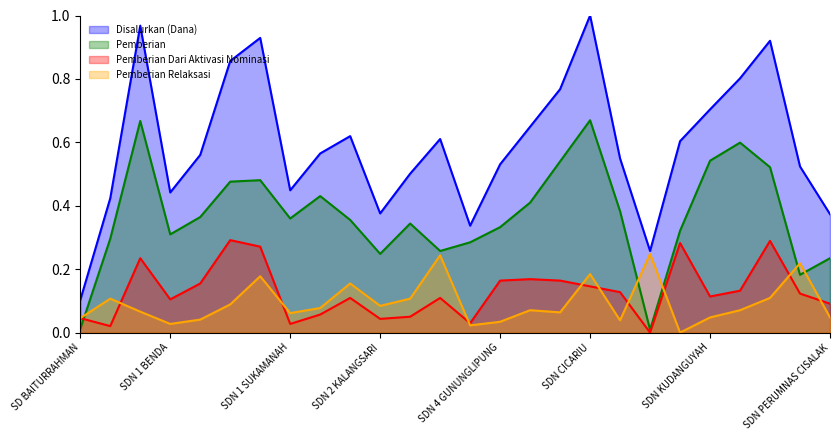

Which series has the widest spread of values?

Disalurkan (Dana)